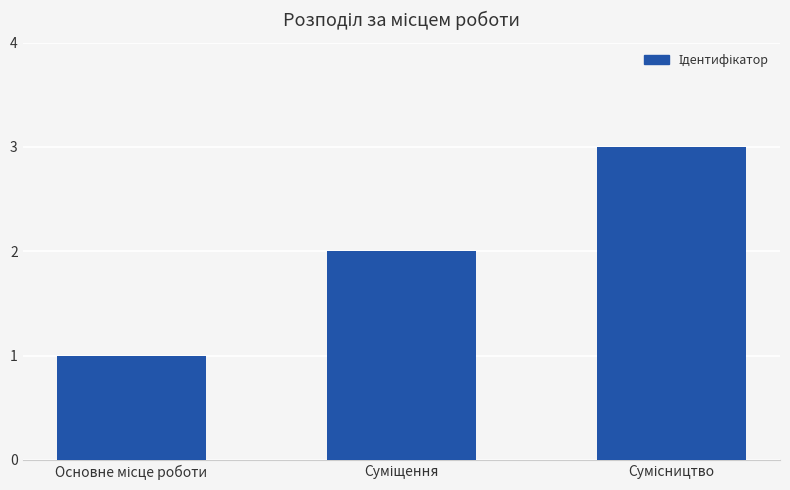

What is the greatest value displayed?

3